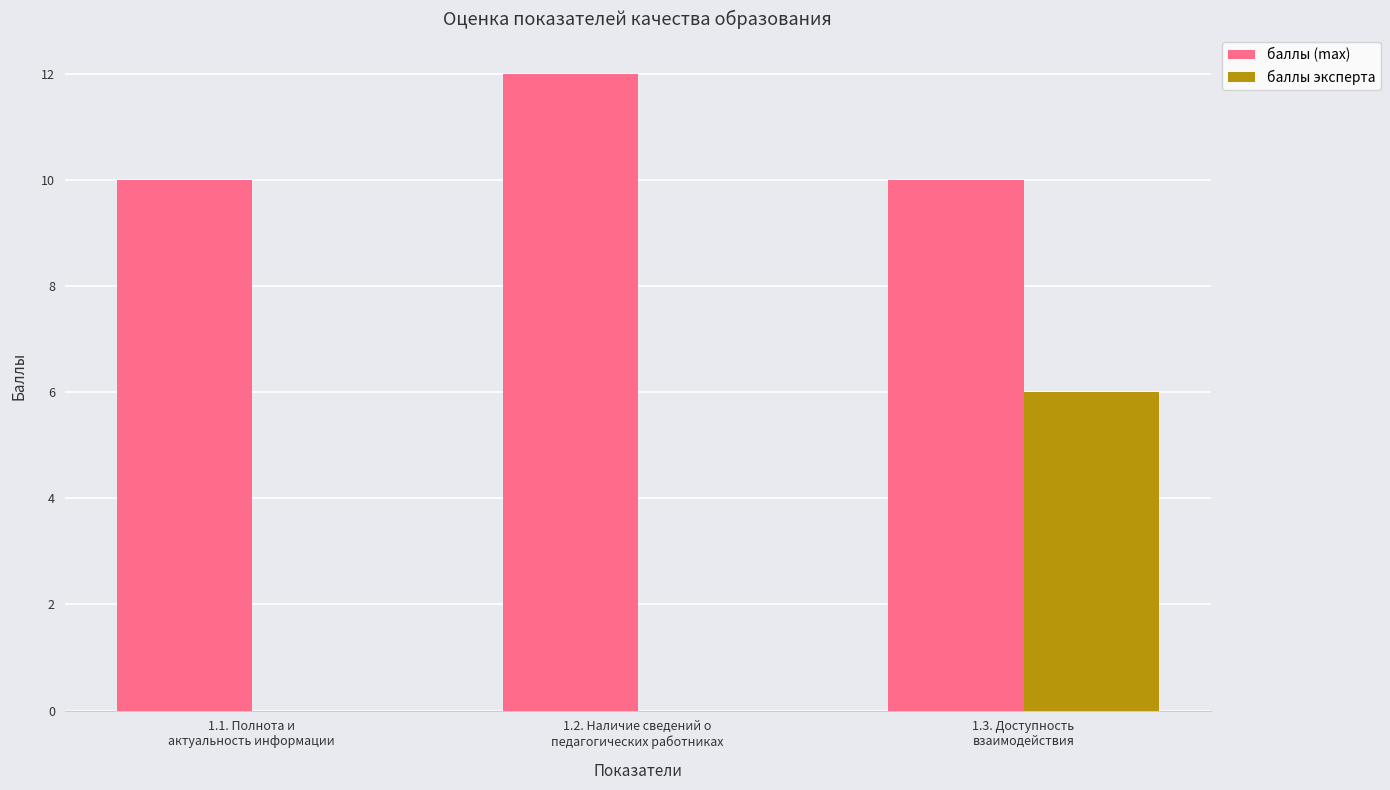

Which series has the largest range (max minus min)?

баллы эксперта